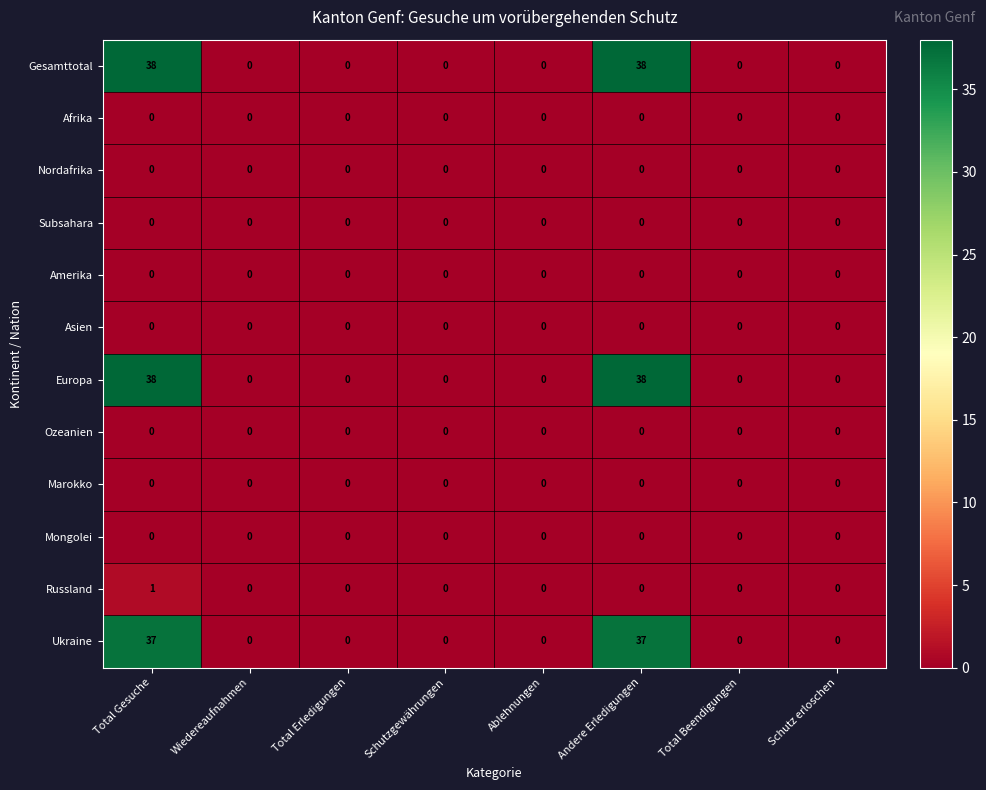

At which category is the sum across all series the highest?

Total Gesuche